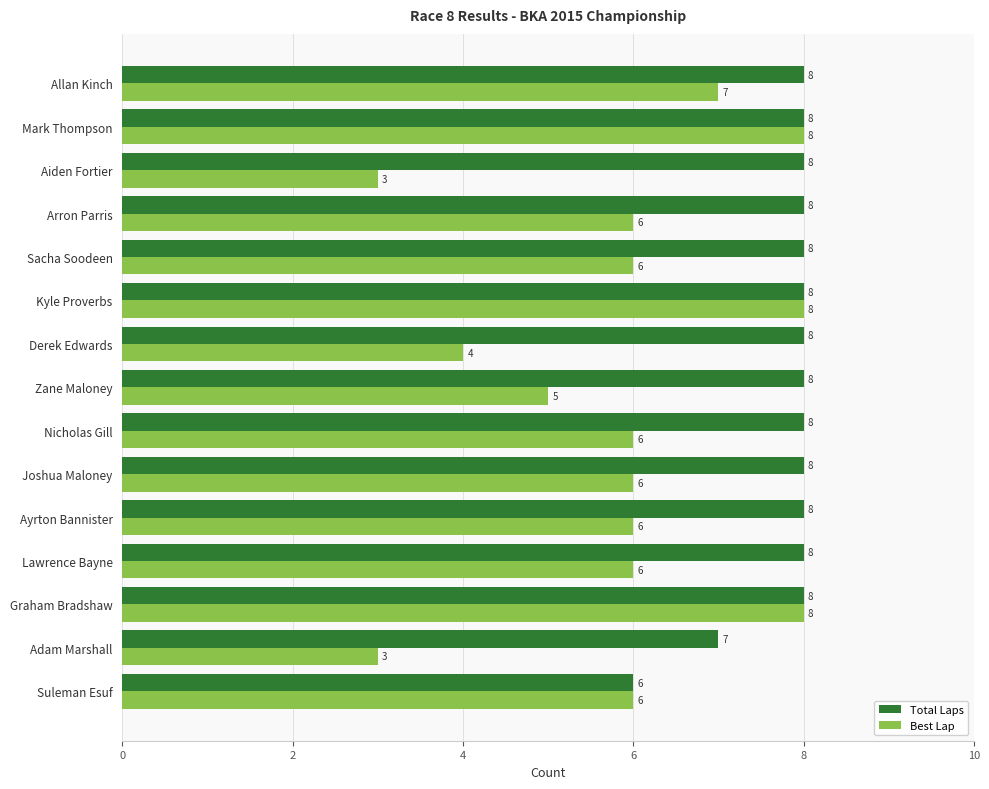

Count the Total Laps values in the range 8 to 9.

13